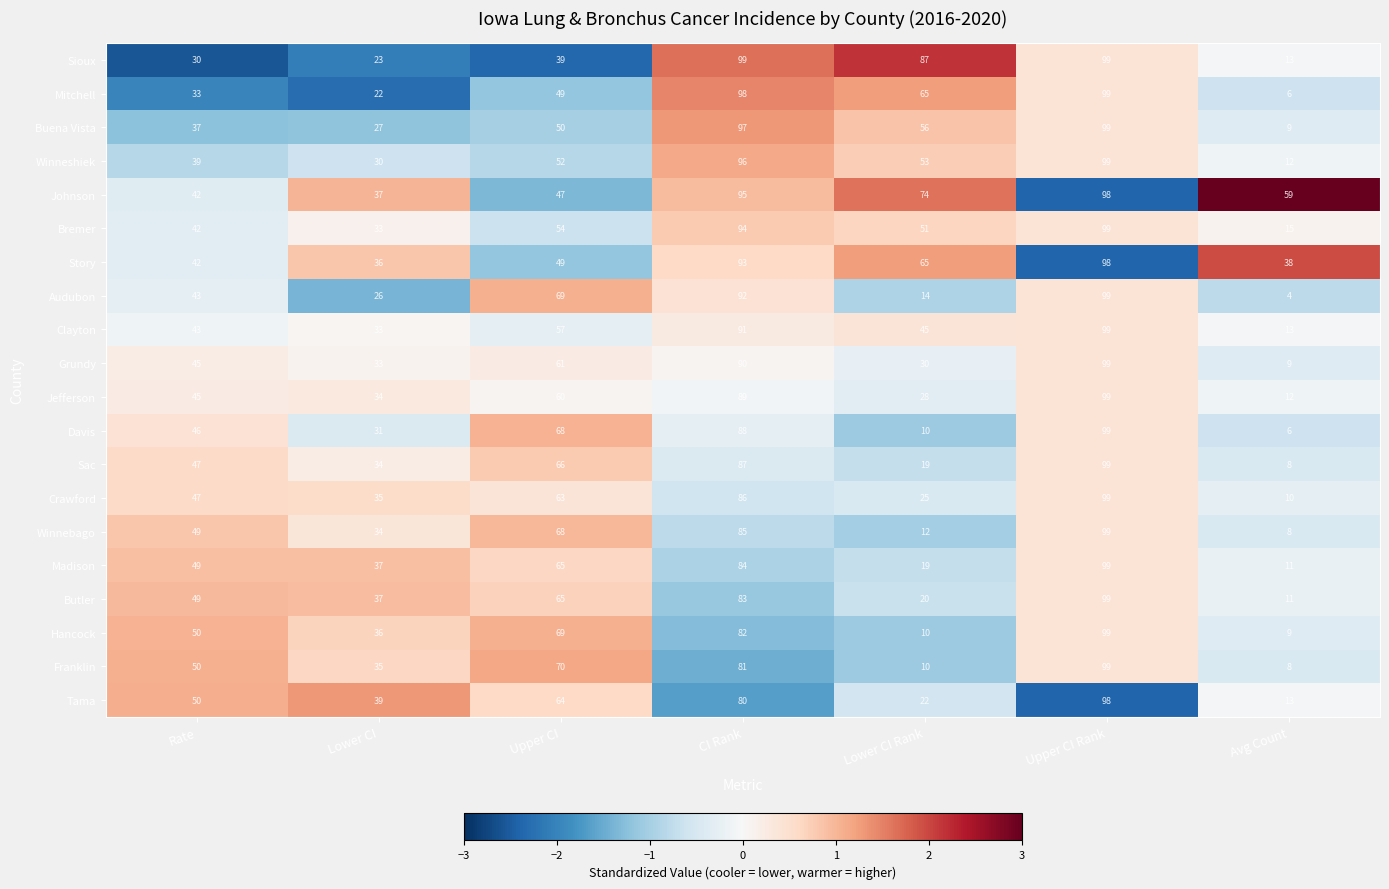

What is the smallest value displayed?

4